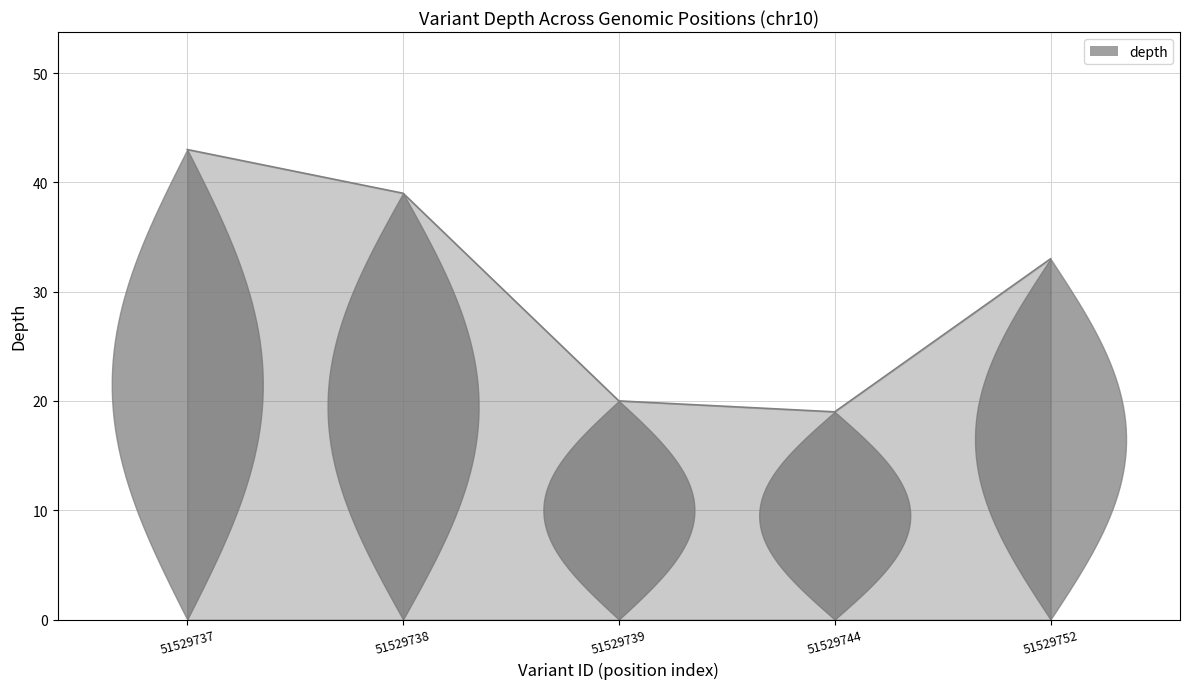

List the labels in order of value, smallest first.

51529744, 51529739, 51529752, 51529738, 51529737